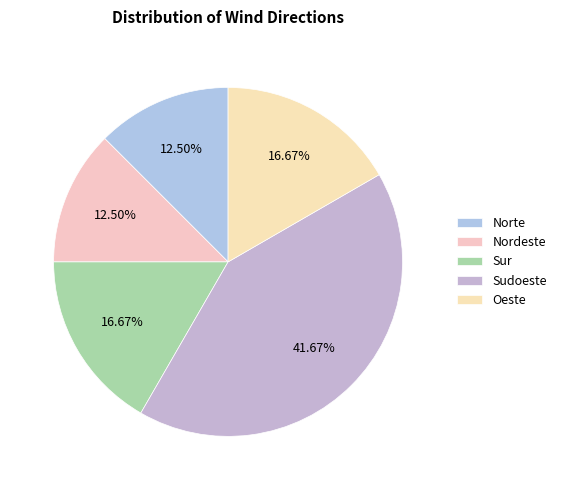

The Oeste slice represents 3% of the pie. True or false?

False